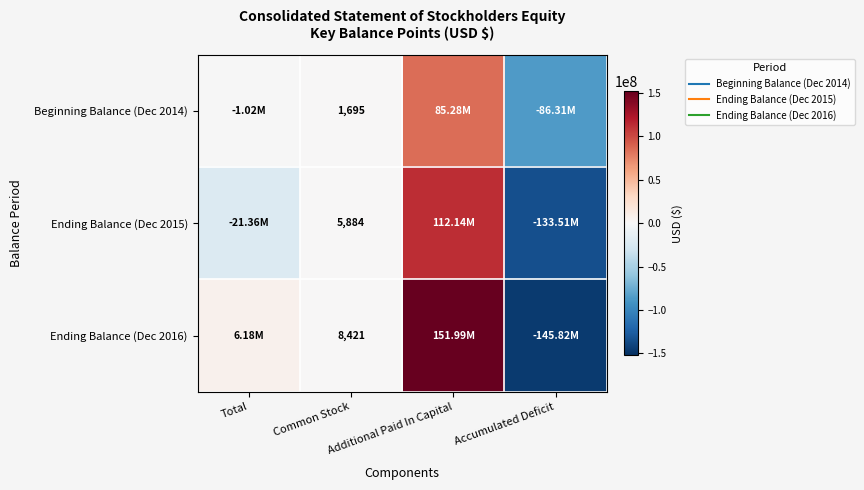

The Ending Balance (Dec 2016) series shows 260629813 at Additional Paid In Capital. True or false?

False